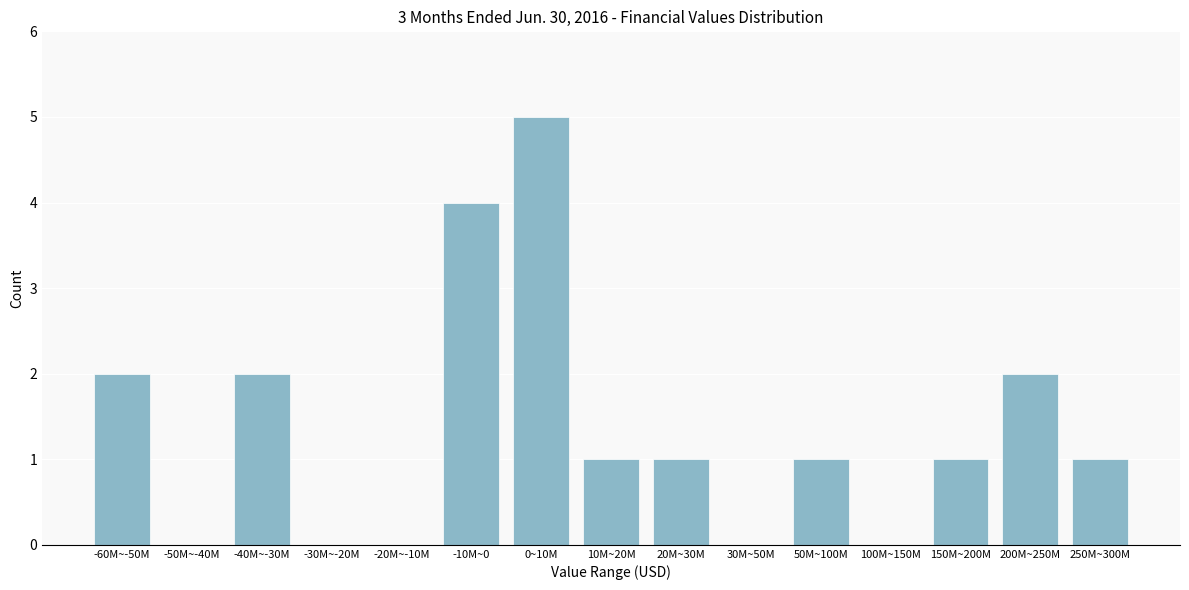

Reading left to right, list all the values displayed in this chart.

-60M~-50M=2	-50M~-40M=0	-40M~-30M=2	-30M~-20M=0	-20M~-10M=0	-10M~0=4	0~10M=5	10M~20M=1	20M~30M=1	30M~50M=0	50M~100M=1	100M~150M=0	150M~200M=1	200M~250M=2	250M~300M=1